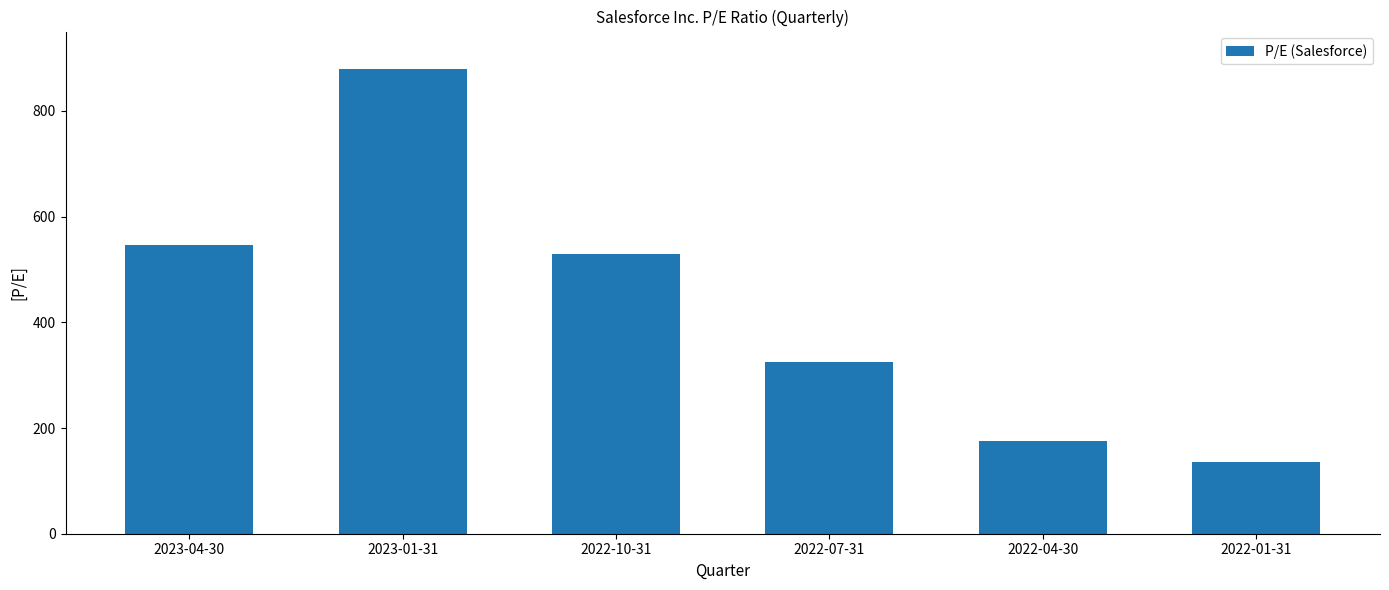

Are the bars grouped side by side (vs. stacked)?

No